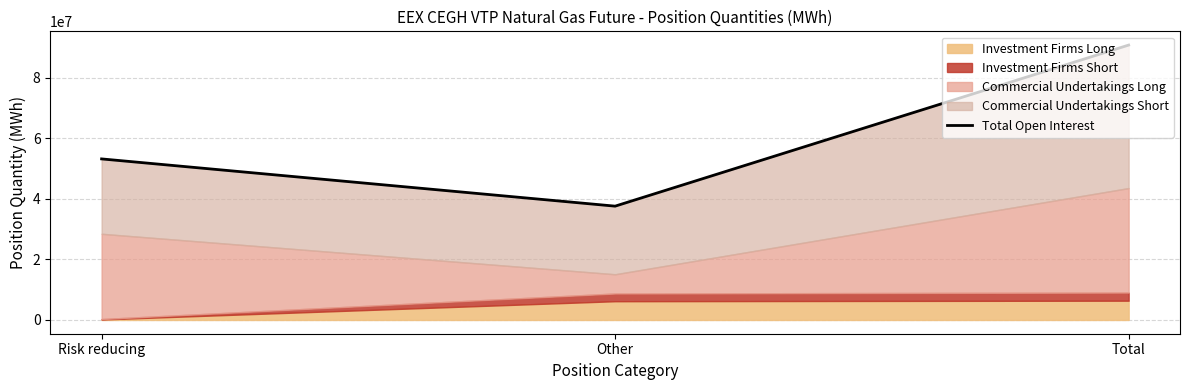

Which has a higher value, Other or Risk reducing?

Risk reducing